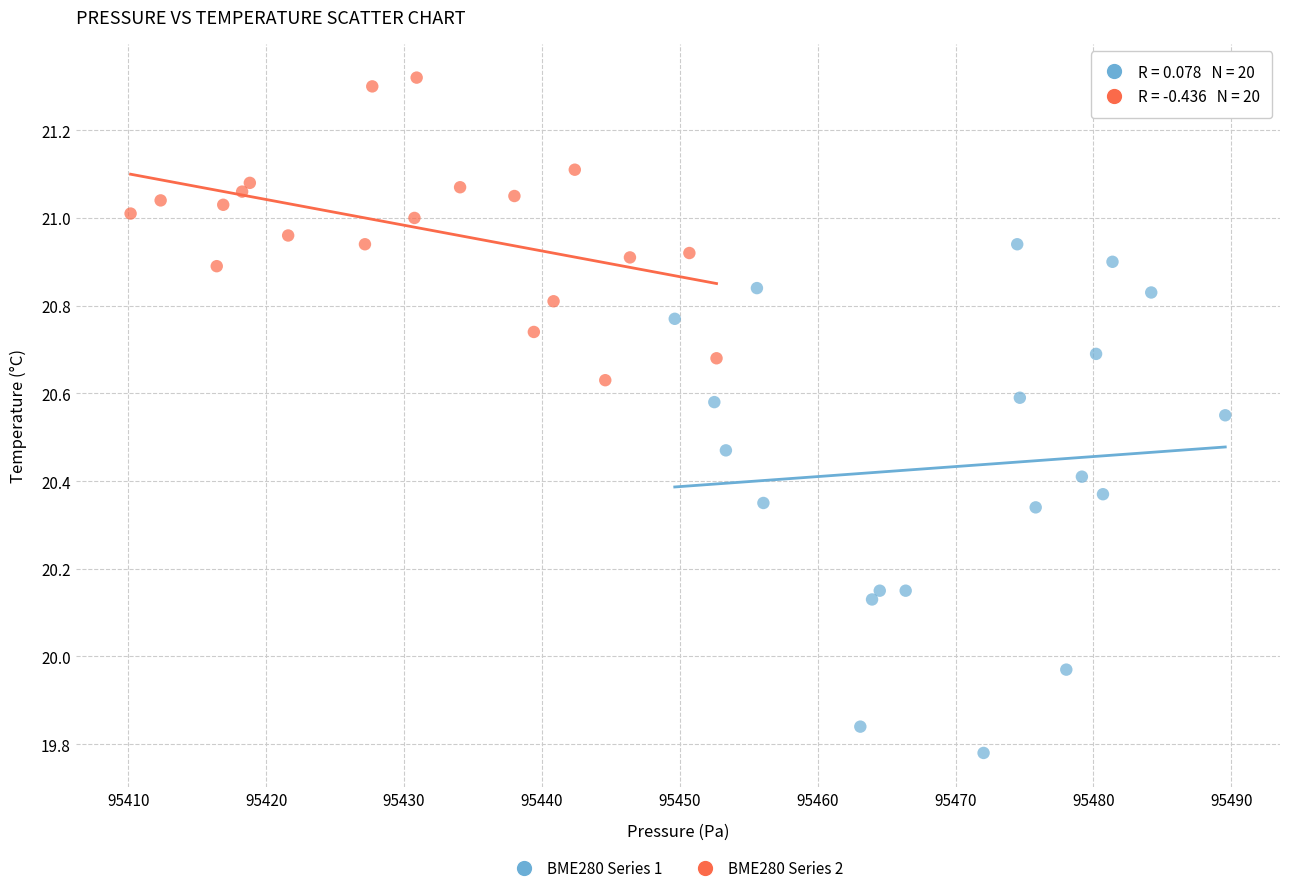

Which series reaches the minimum Y coordinate?

BME280 Series 1